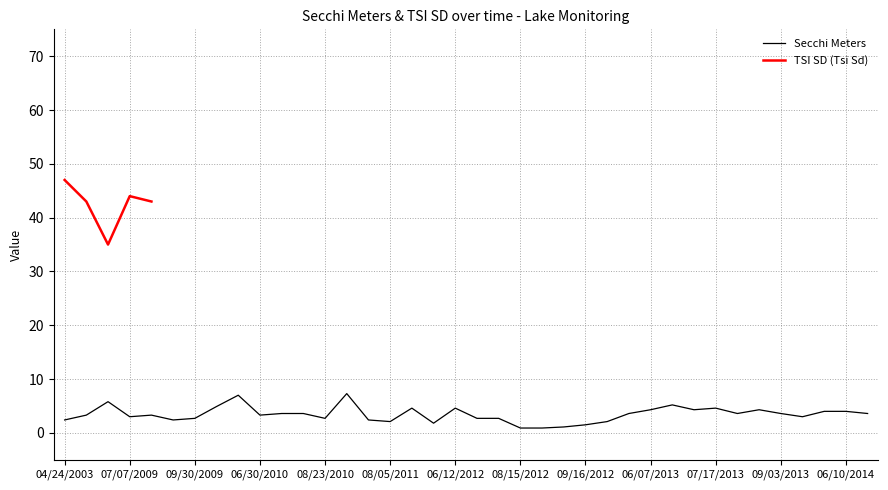

What is the label of the 34th point from the left?

09/03/2013